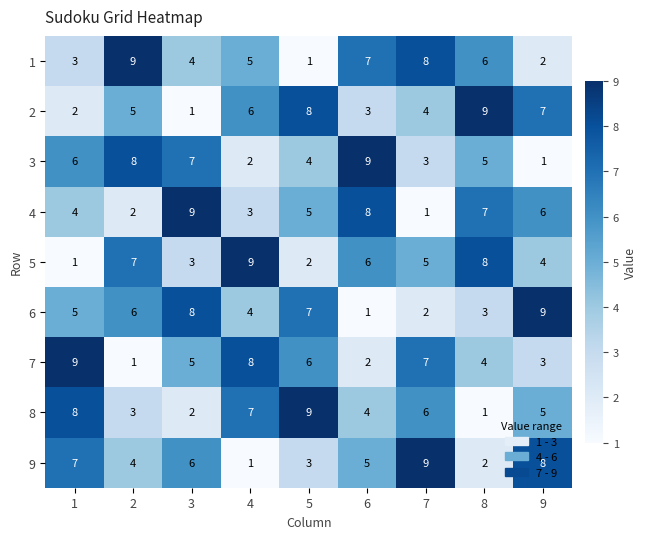

What value does the 6 series have at 3?

8